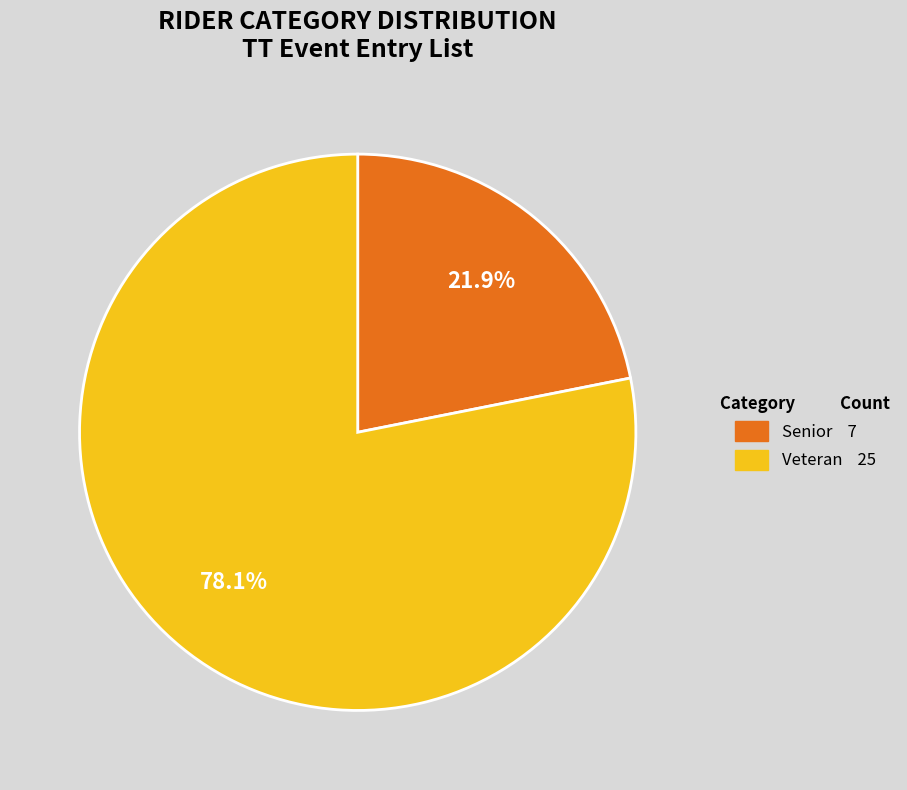

Rank the categories by value from highest to lowest.

Veteran, Senior